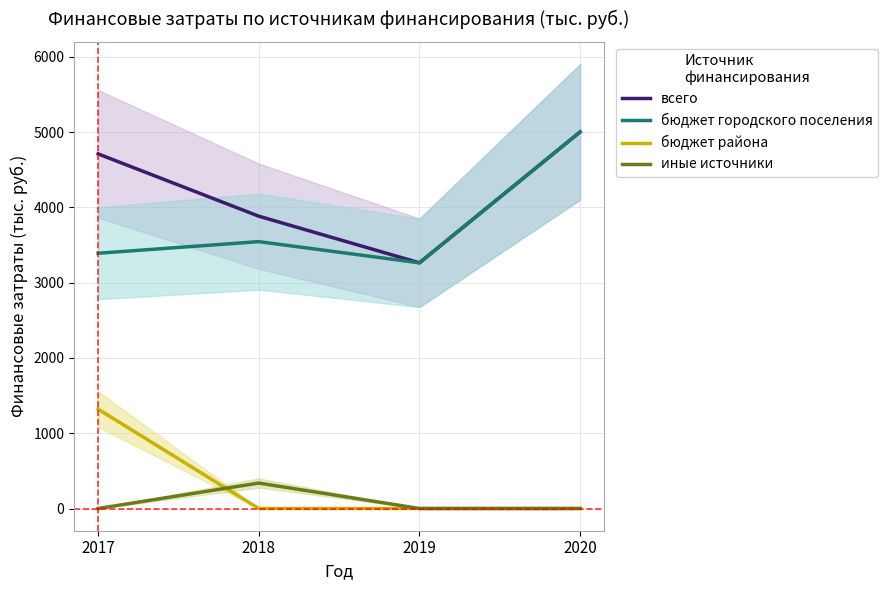

Does the chart display data point markers on the line(s)?

No